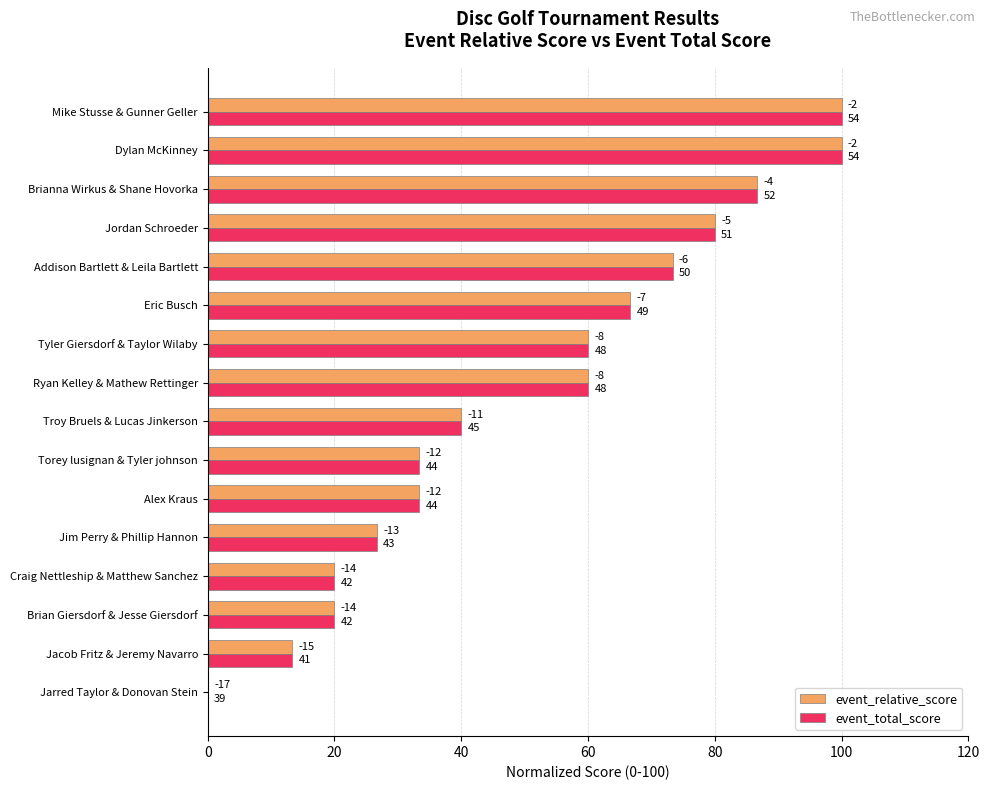

What are all the series names shown in the legend?

event_relative_score, event_total_score